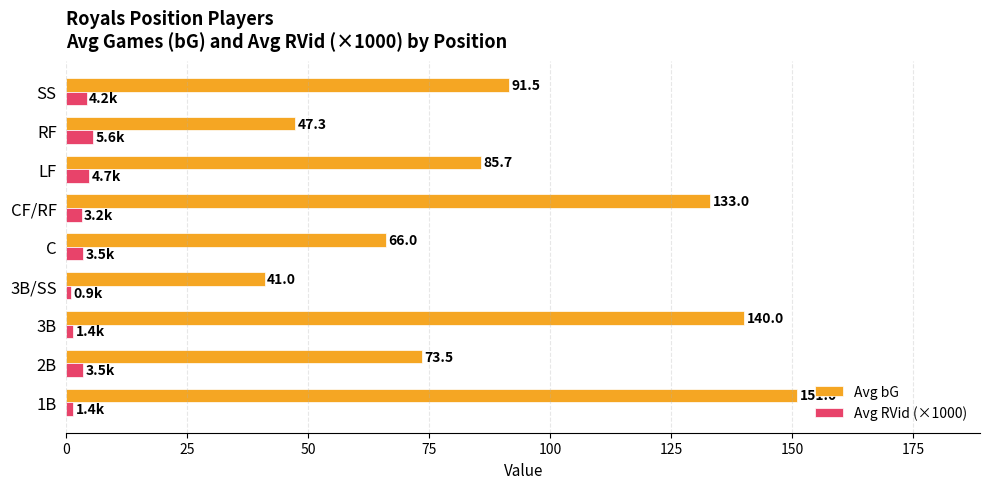

At which label does Avg bG reach its peak?

1B